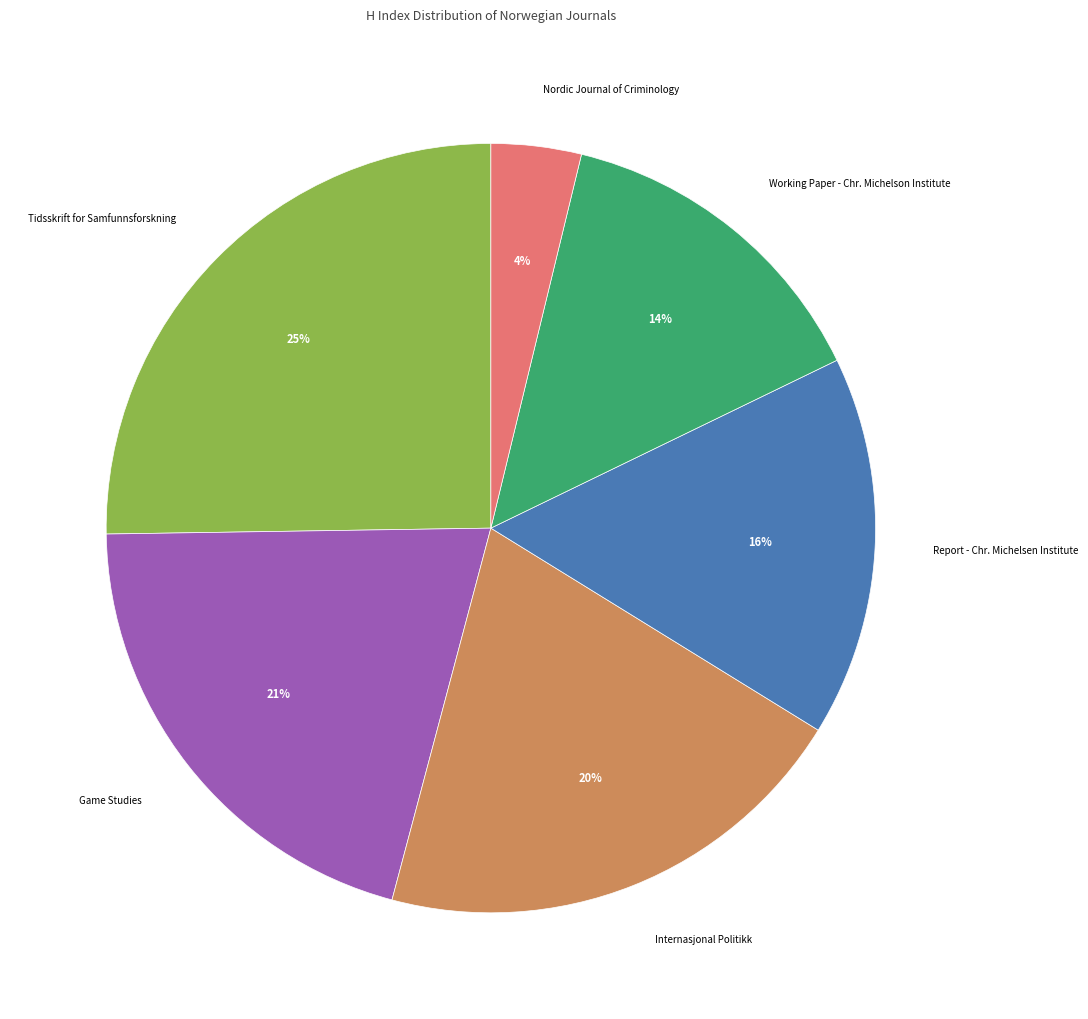

How many slices are in this pie chart?

6